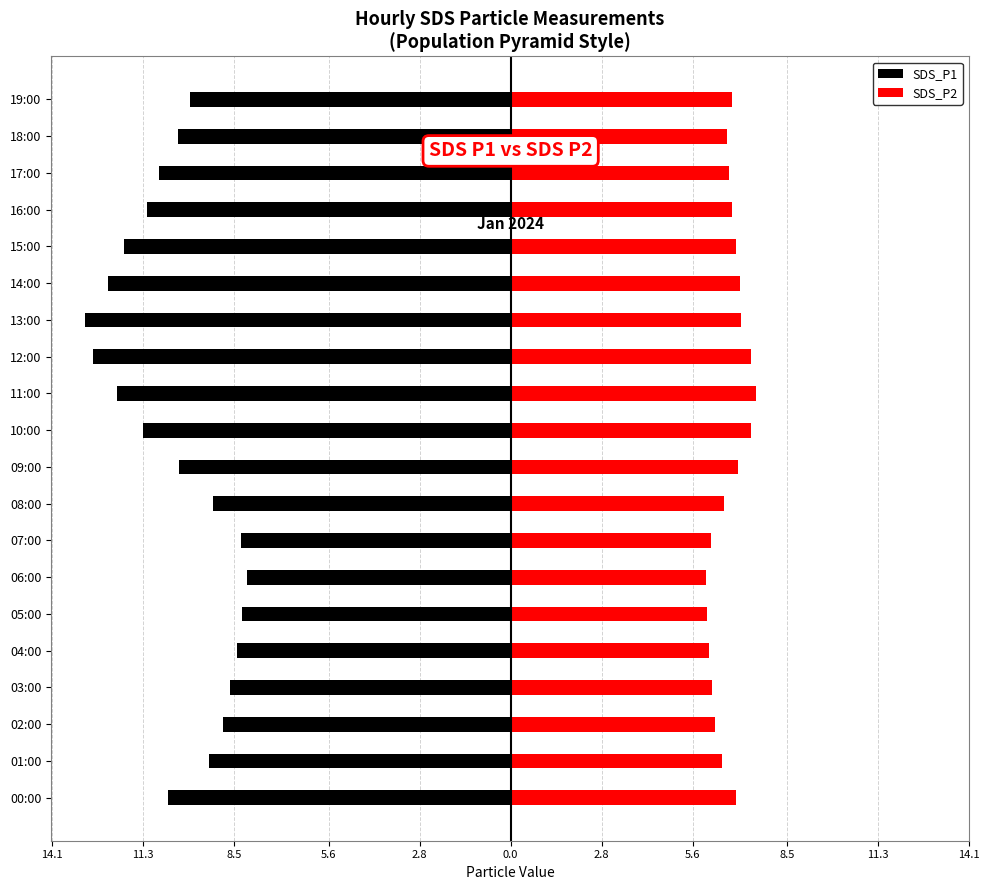

Count the number of data series in this chart.

2